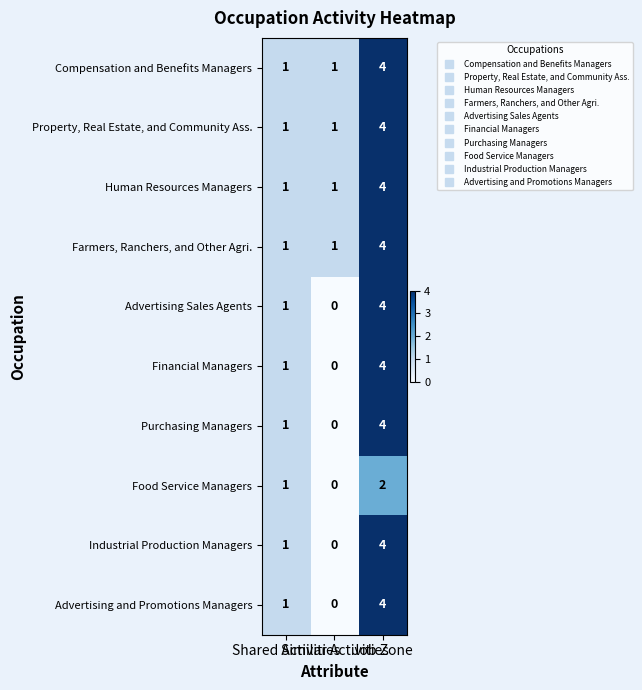

What is the greatest value displayed?

4